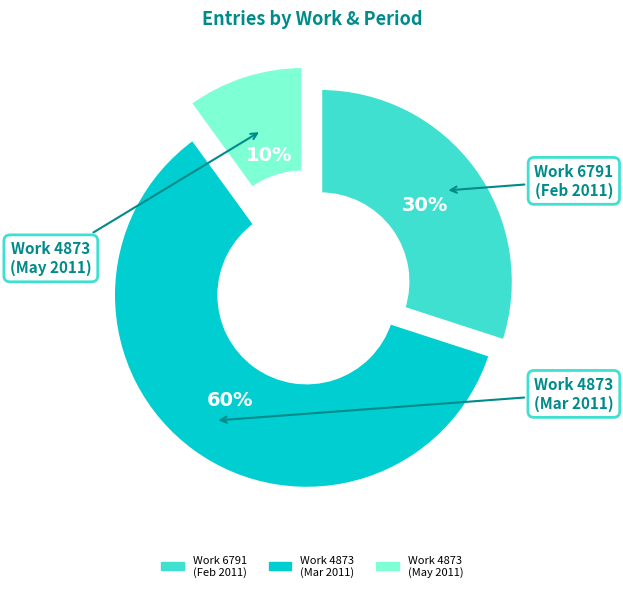

Is there any slice that represents more than half of the pie?

Yes